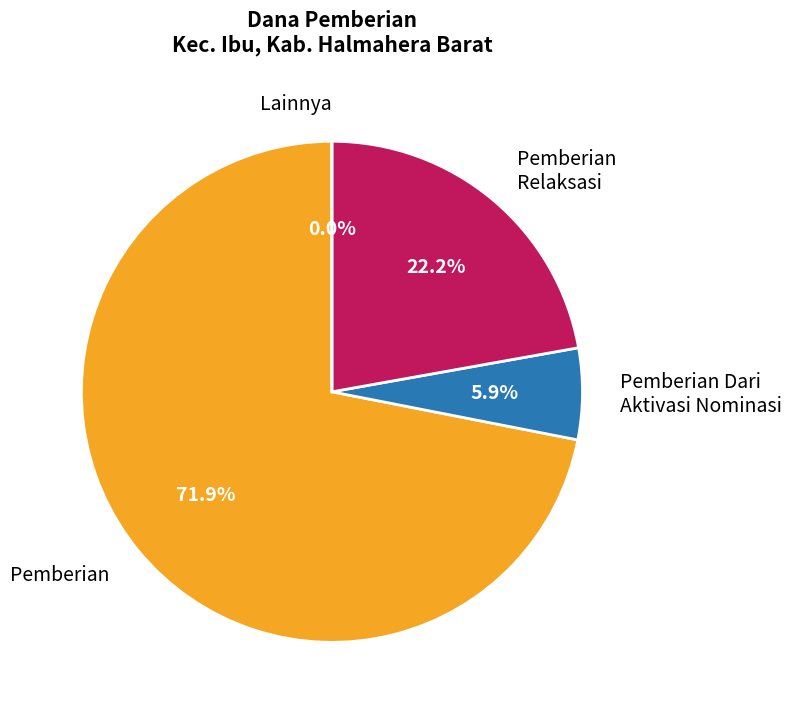

Does 7 account for over 50% of the chart?

No